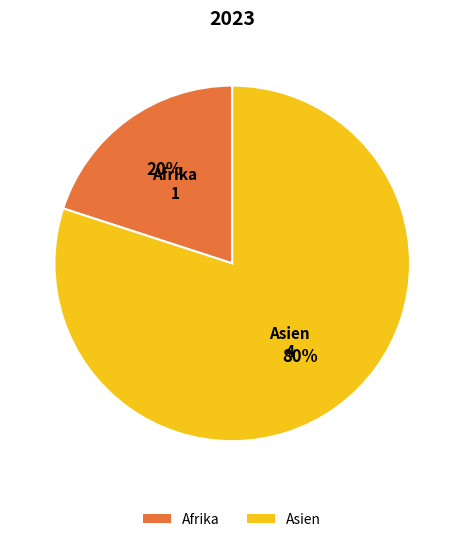

How many segments does this pie chart have?

2